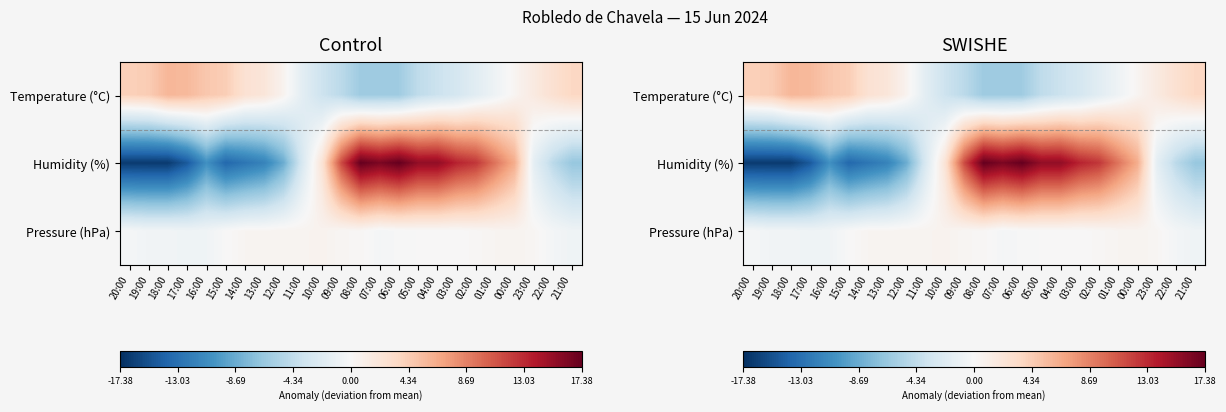

What is the difference between the maximum and minimum values in the Pressure (hPa) series?

1.4